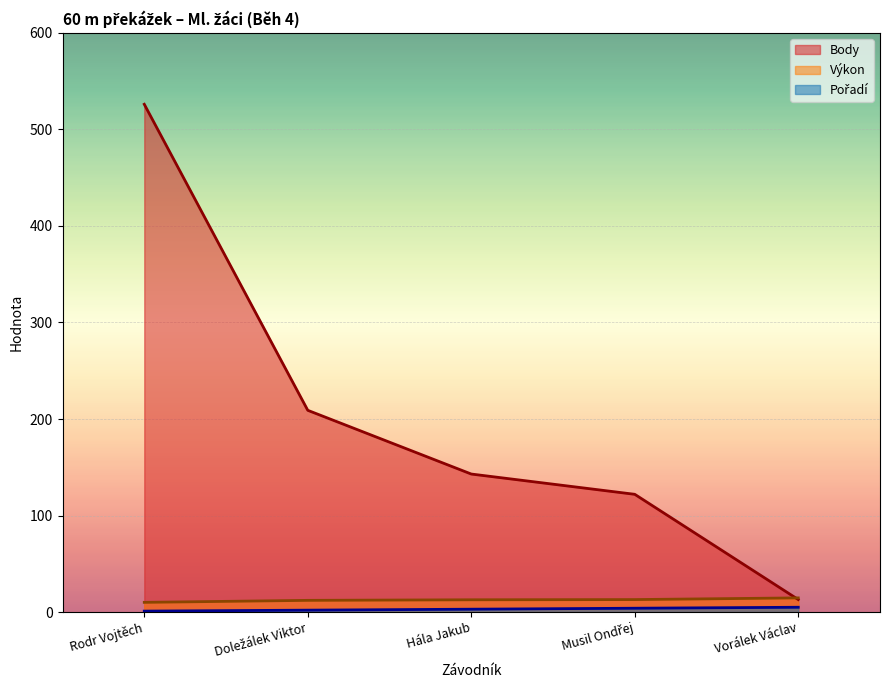

At which label is Pořadí closest to 3?

Hála Jakub